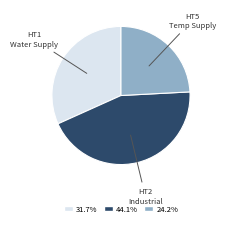

Is there a majority slice in this chart?

No